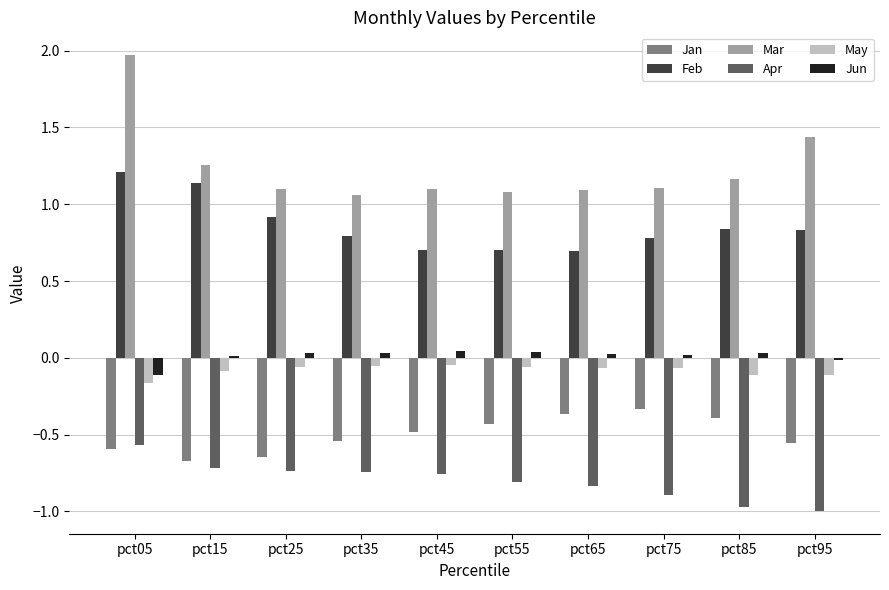

The value of Apr at pct85 is -1.7. True or false?

False